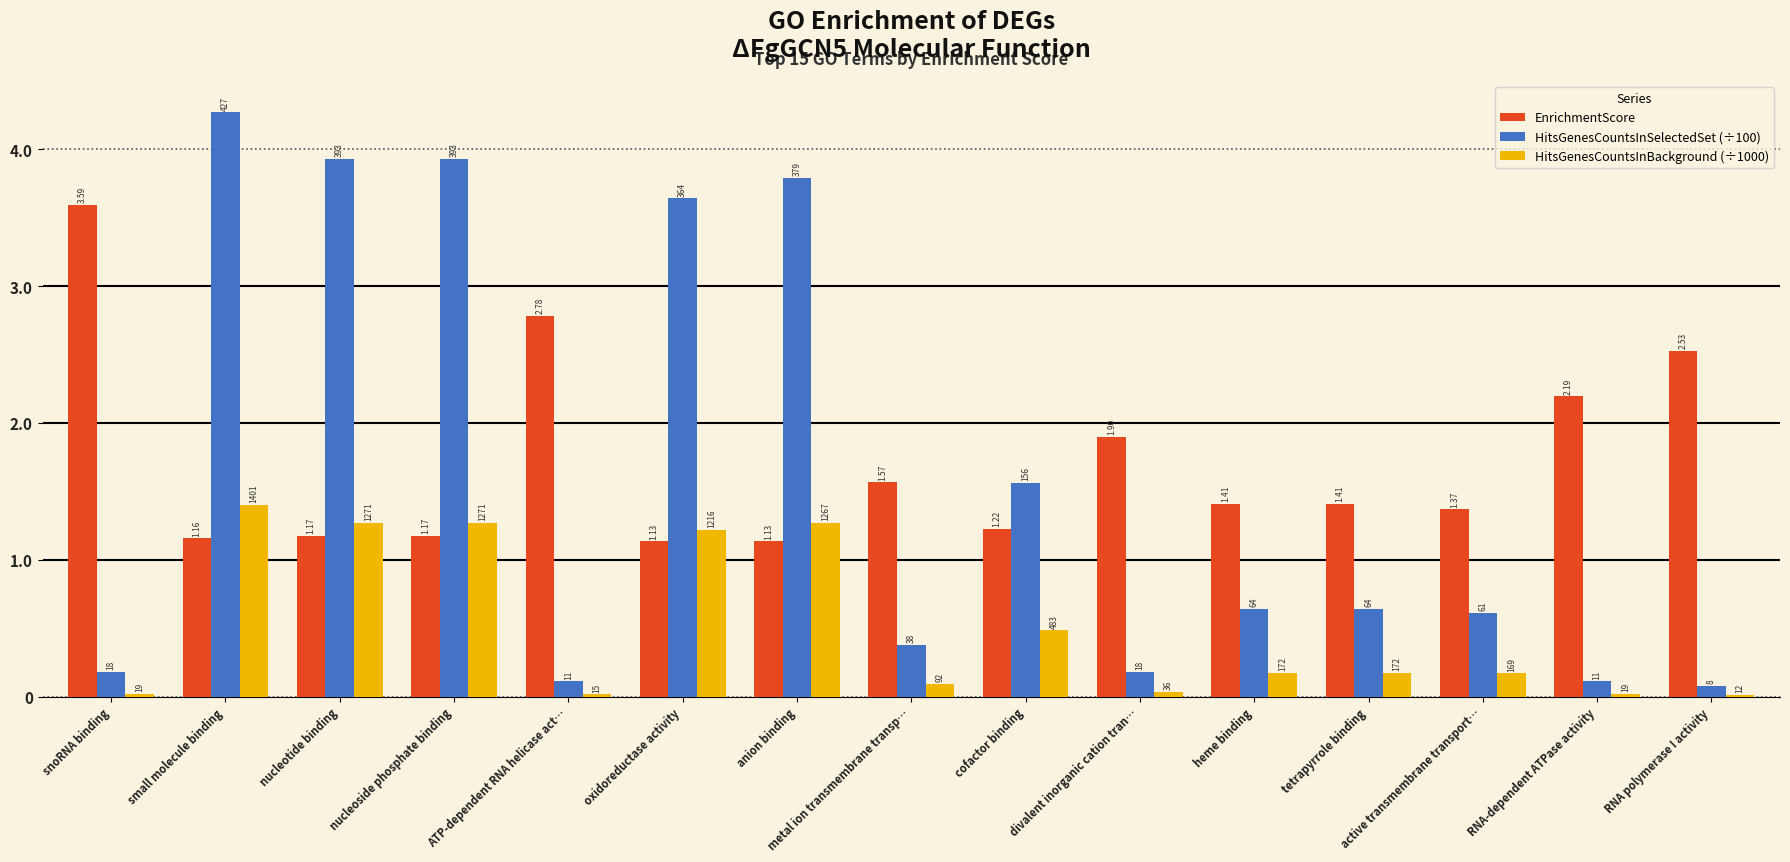

Does the chart contain stacked bars?

No